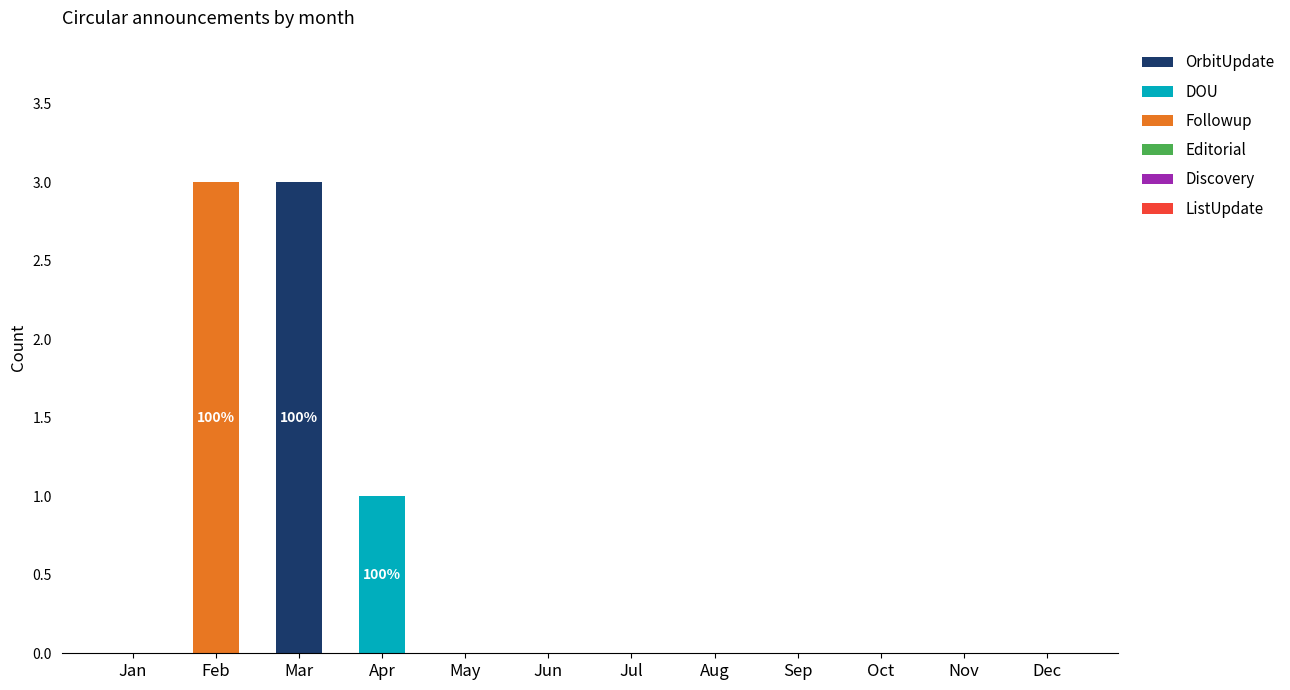

What is the highest value of the OrbitUpdate series?

3